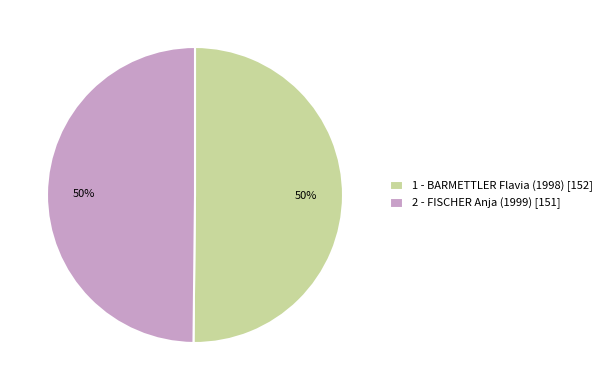

To the nearest percent, what portion does 1 - BARMETTLER Flavia (1998) represent?

50%